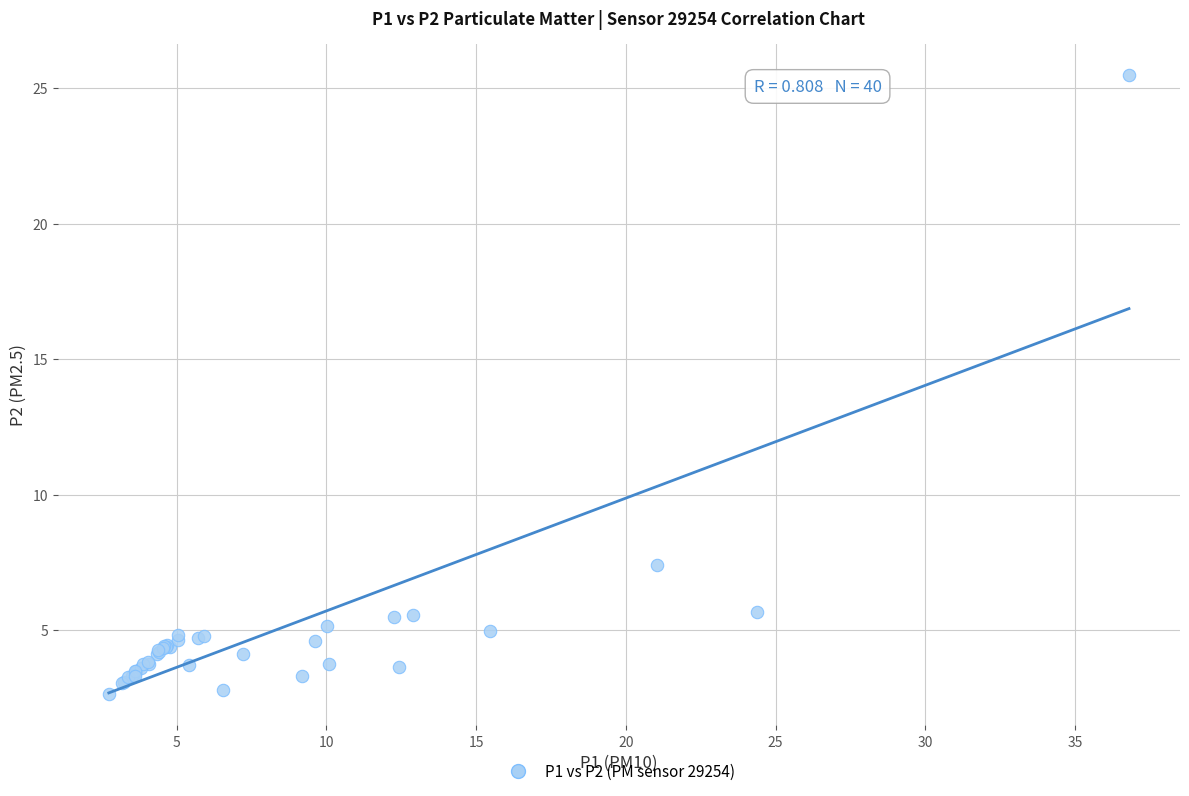

What Y value in the scatter plot is closest to 14?

7.4